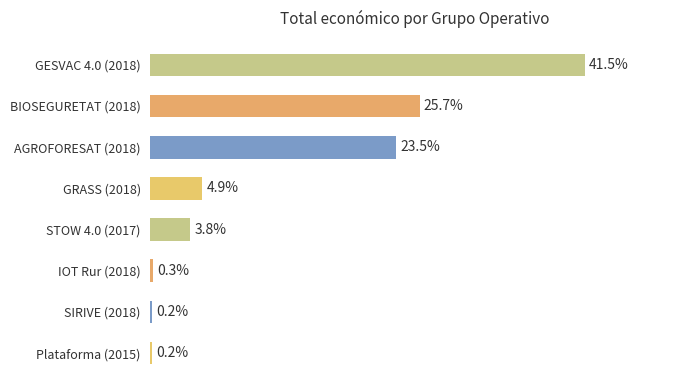

At which category does the chart reach its minimum across all series?

Plataforma (2015)